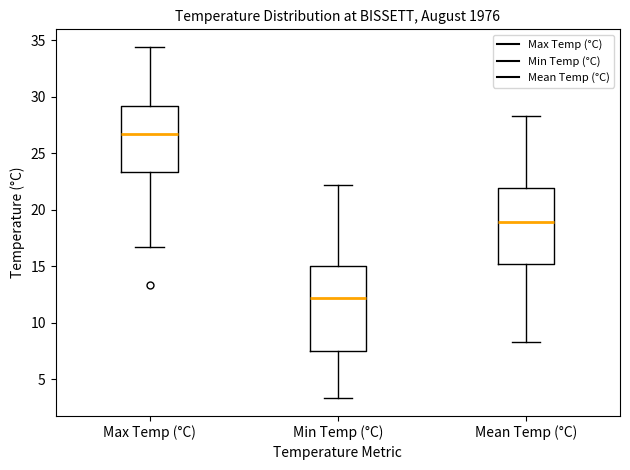

Which box is the tallest, from its lower edge to its upper edge?

Min Temp (°C)